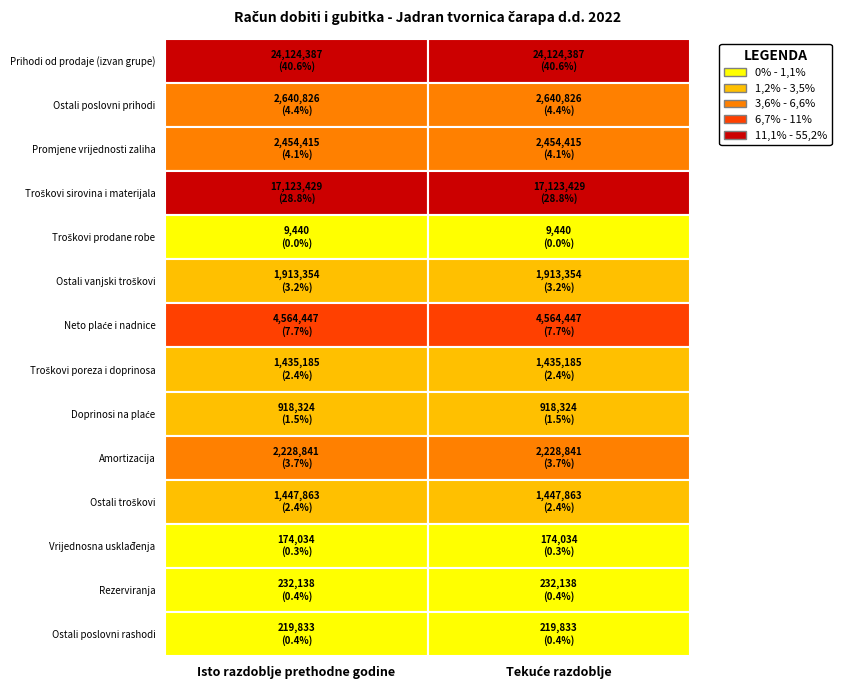

True or false: Troškovi poreza i doprinosa has a value of 1435185 at 1.

True